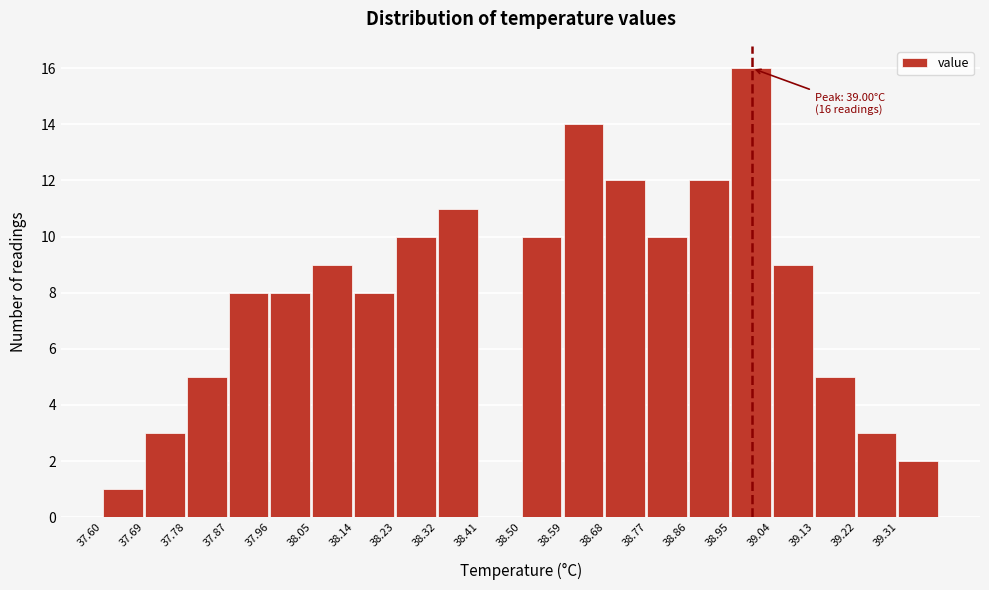

Which range on the x-axis has the tallest bar?

38.95 to 39.04